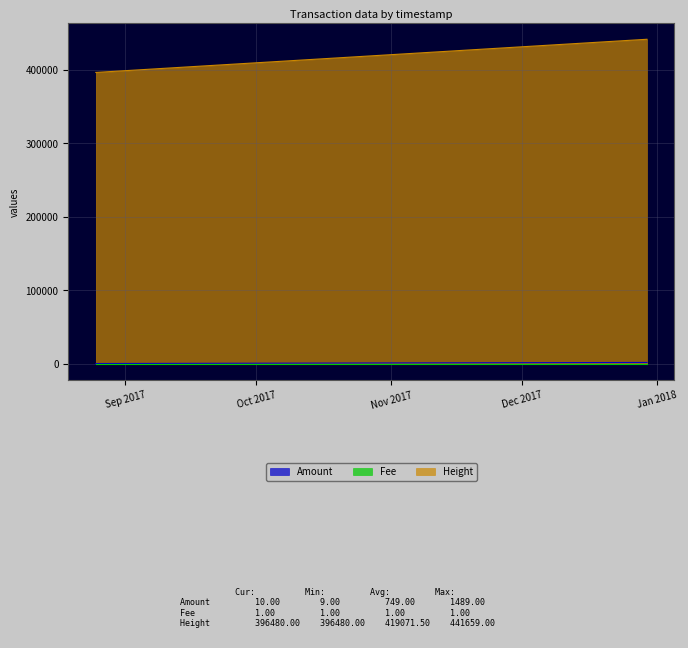

True or false: Height has more than 0 points higher than both neighbors.

False